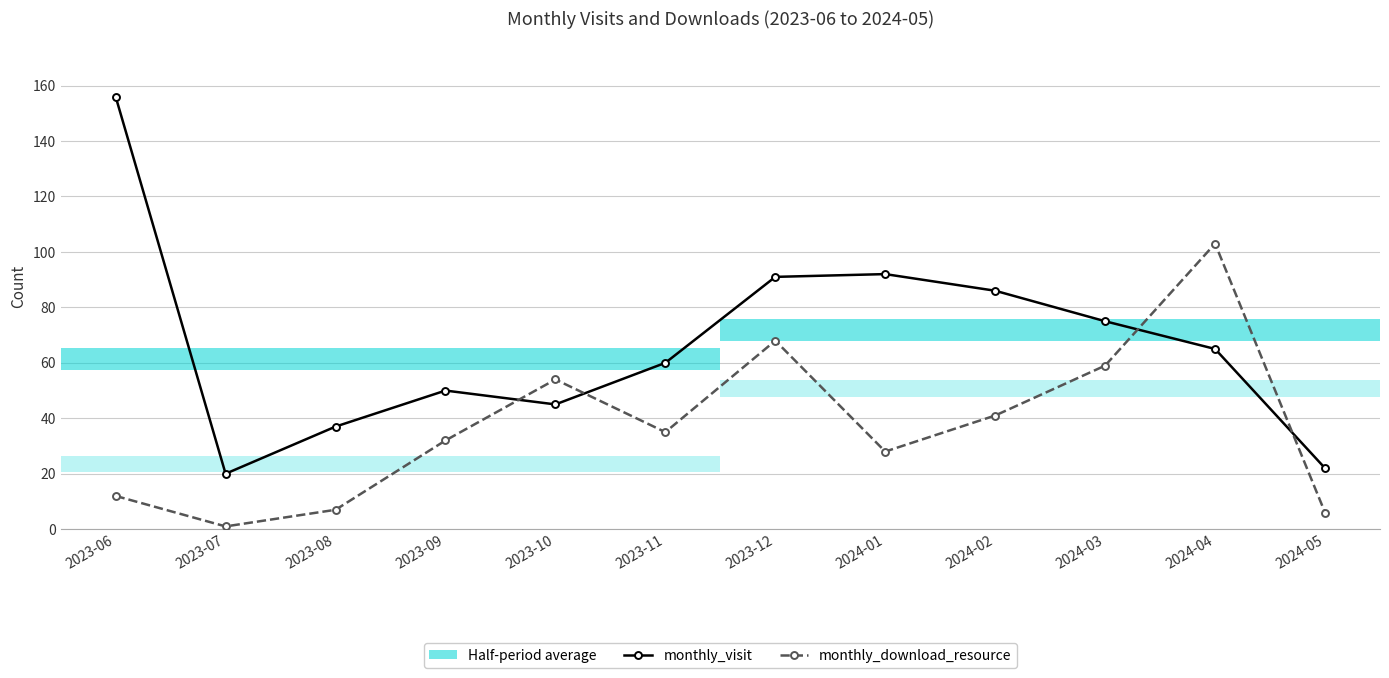

Between 2024-05 and 2023-11, which is larger?

2023-11